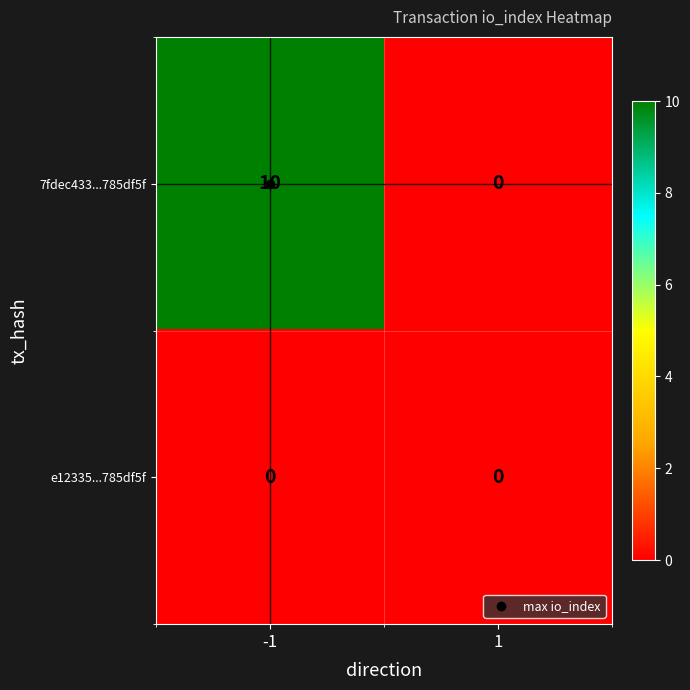

At -1, list the series in order from largest to smallest.

7fdec433...785df5f, e12335...785df5f